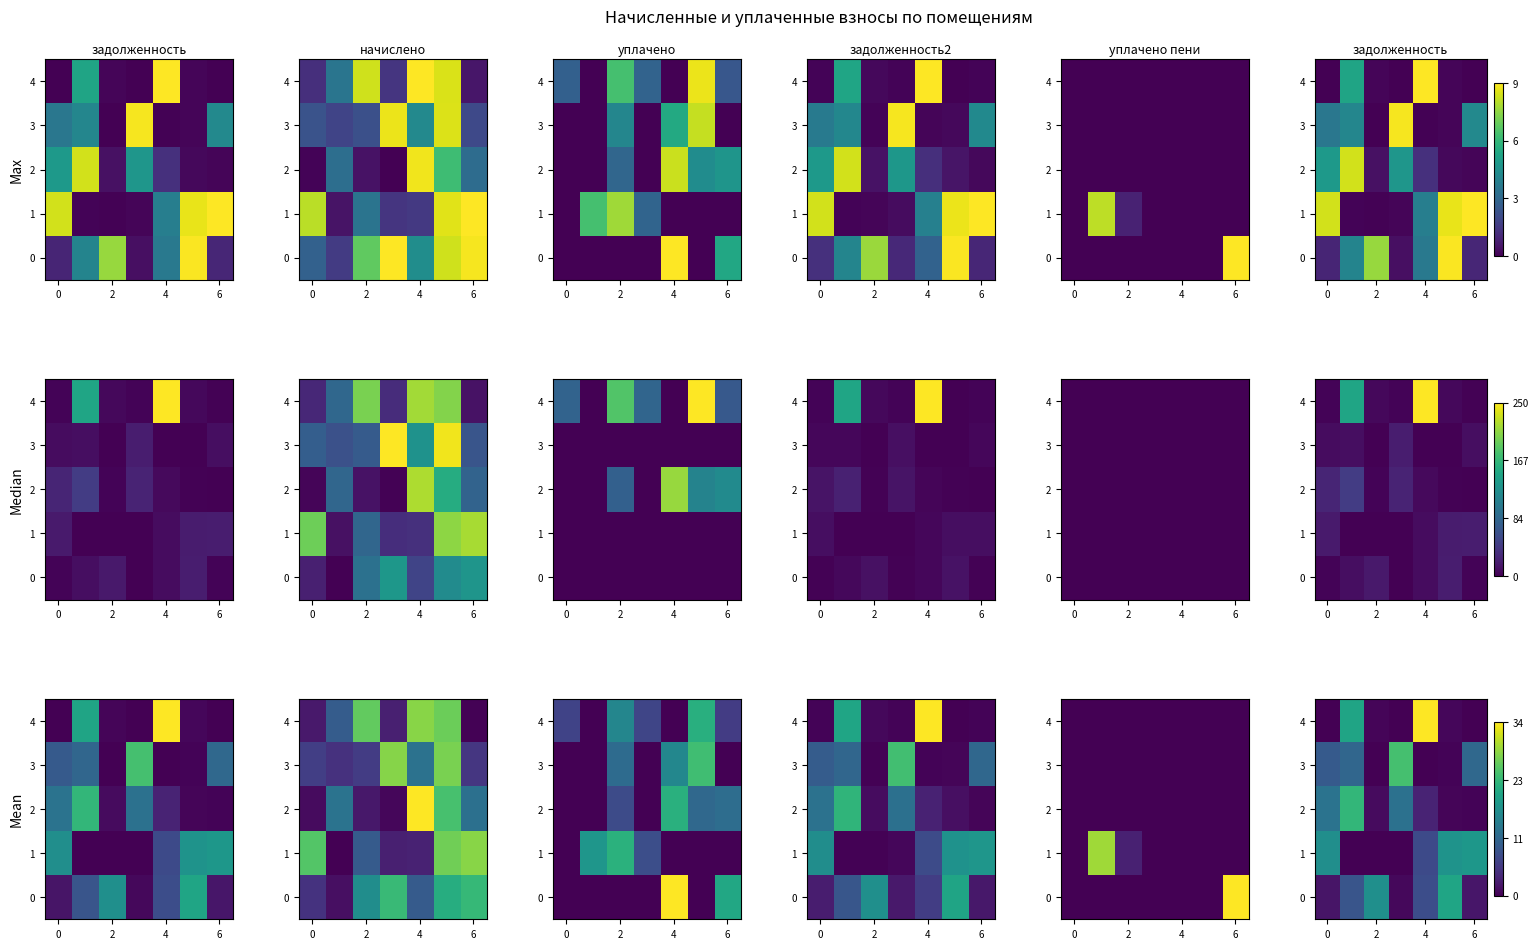

The row_1 series shows 7.8 at 6. True or false?

True